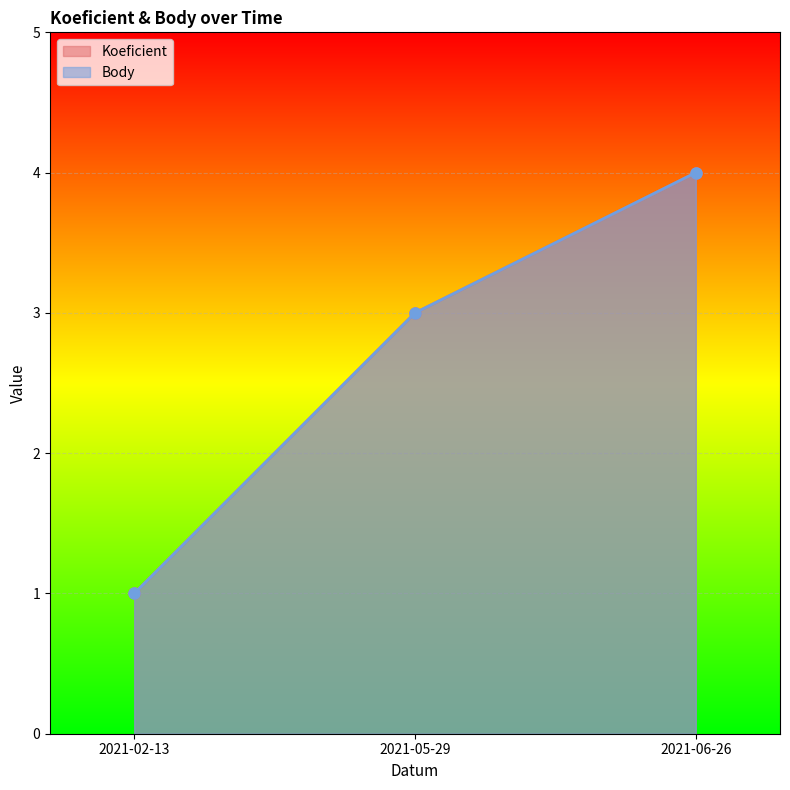

What is the maximum value shown in the chart?

4